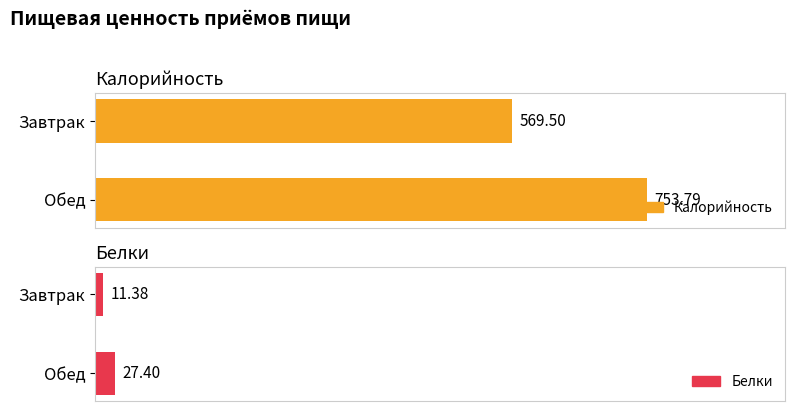

Reading left to right, what are all the values shown in this chart?

Калорийность: 569.5	753.8
Белки: 11.4	27.4